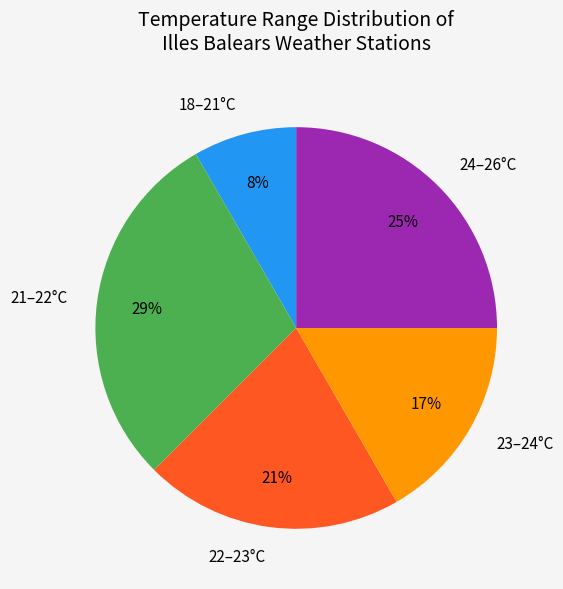

Which slice is the largest?

21–22°C